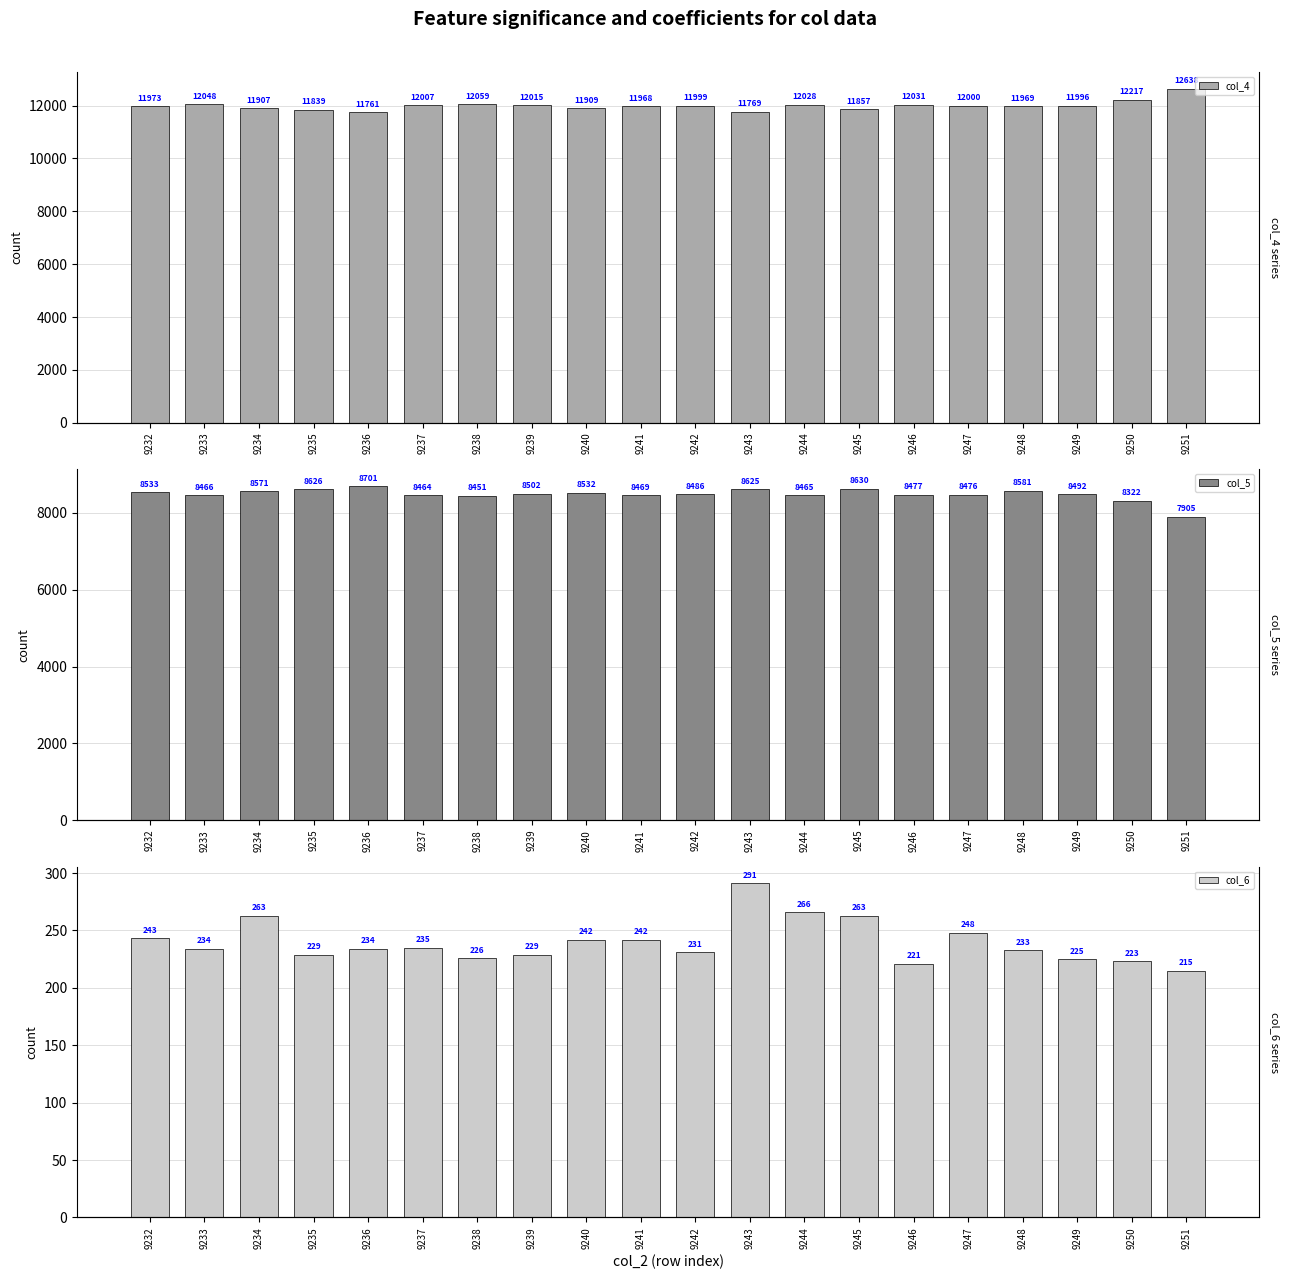

Rank the series at 9245 from lowest to highest value.

col_6, col_5, col_4